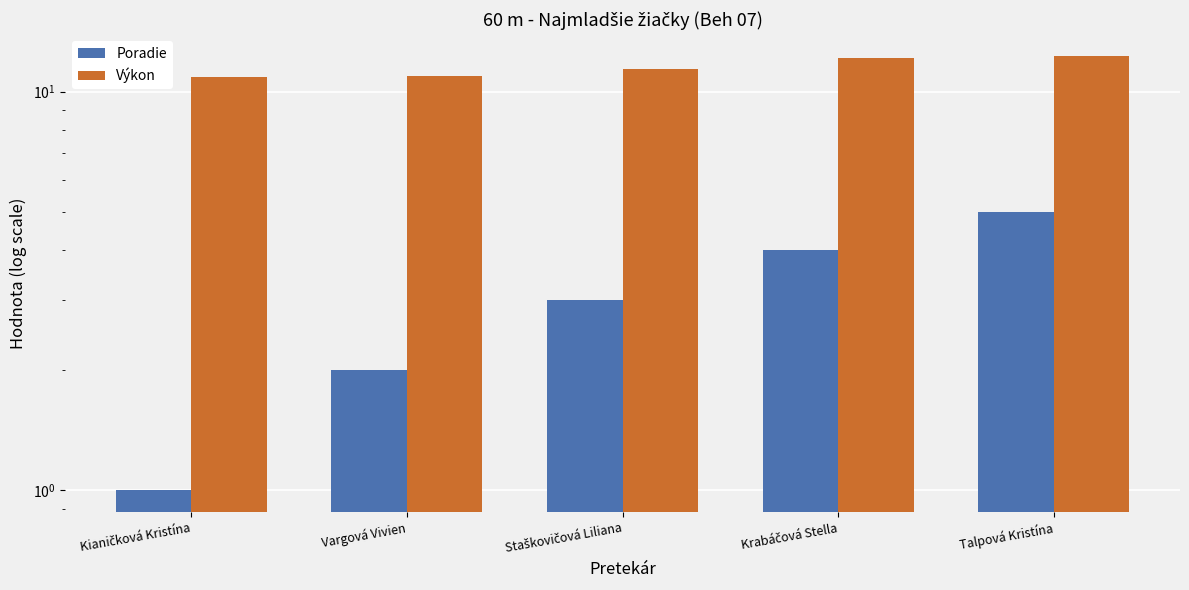

What is the label of the 3rd bar from the right?

Staškovičová Liliana